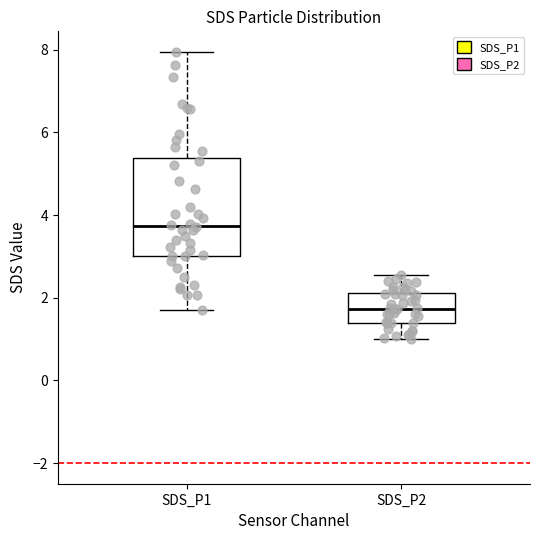

Which box has the lowest median line?

SDS_P2